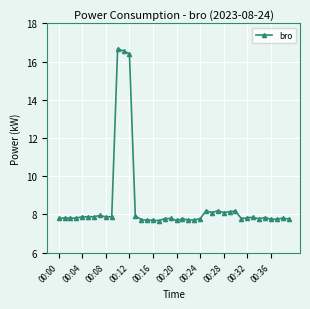

True or false: the data has more than 0 interior local peaks.

True